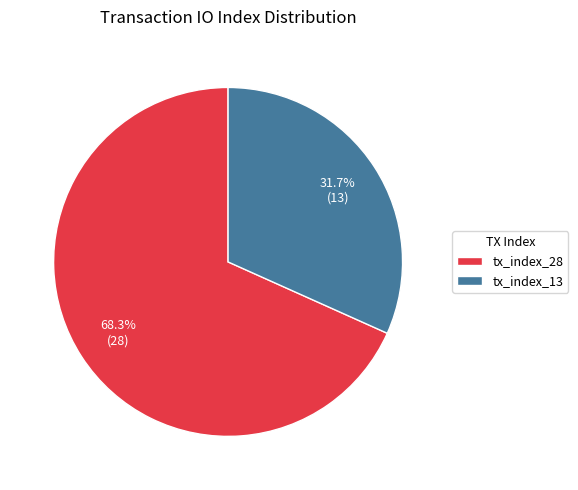

The tx_index_28 slice represents 54% of the pie. True or false?

False